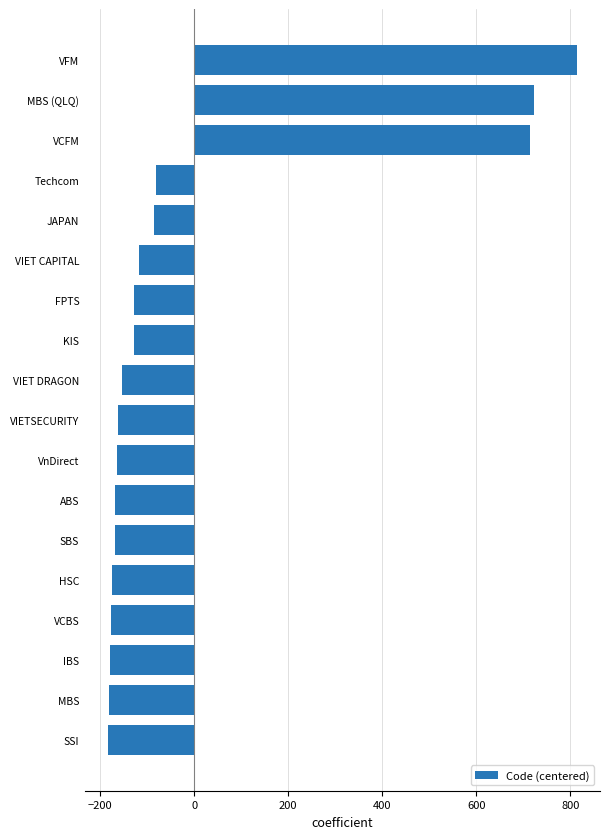

What is the value of the 7th bar from the top?

-127.8